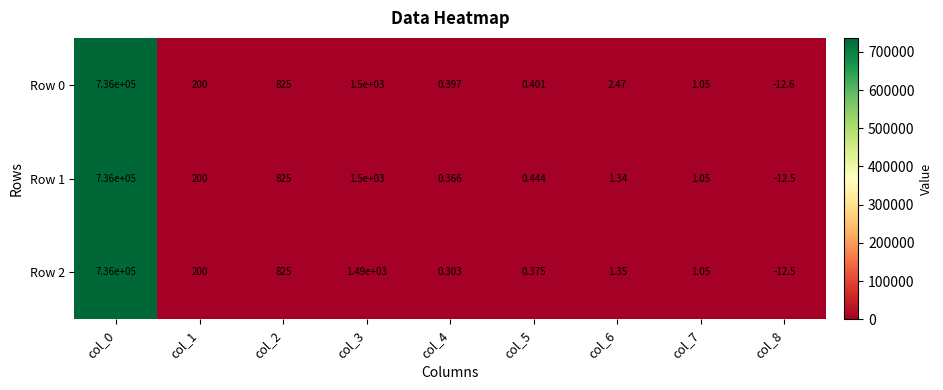

How many data points does each series have?

9